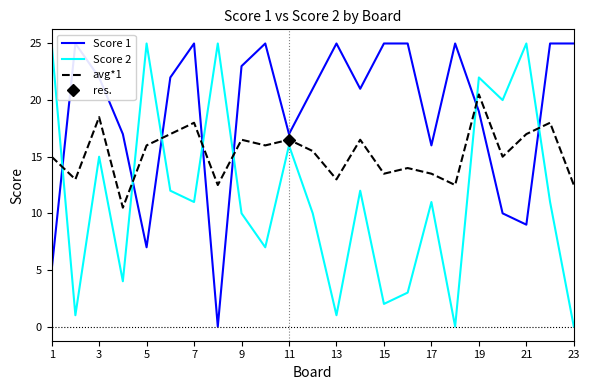

After their last crossing, which series has the higher values: avg*1 or Score 1?

Score 1